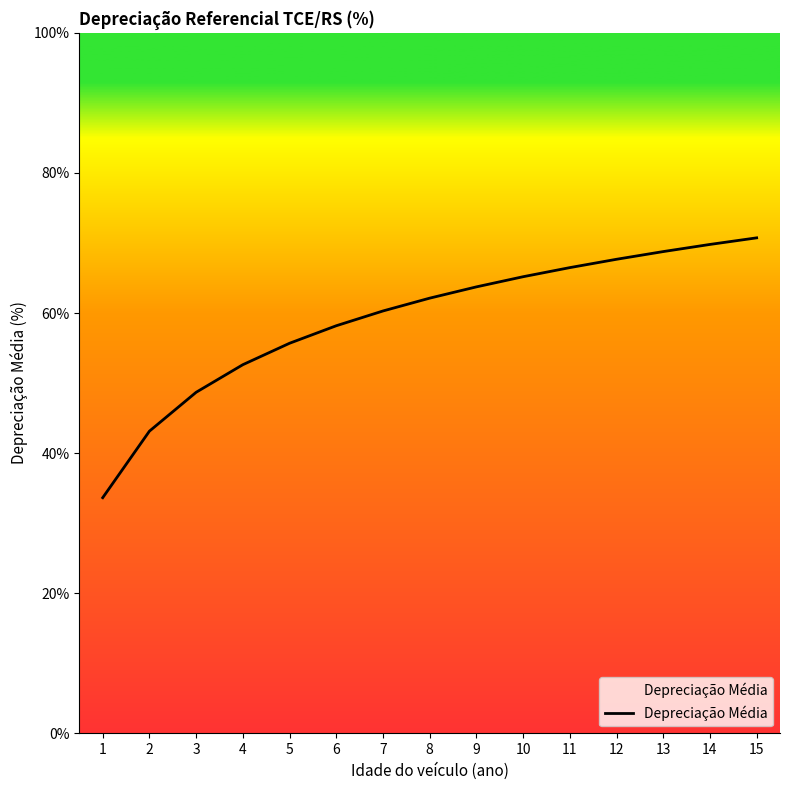

Which category has the highest value across all series?

15